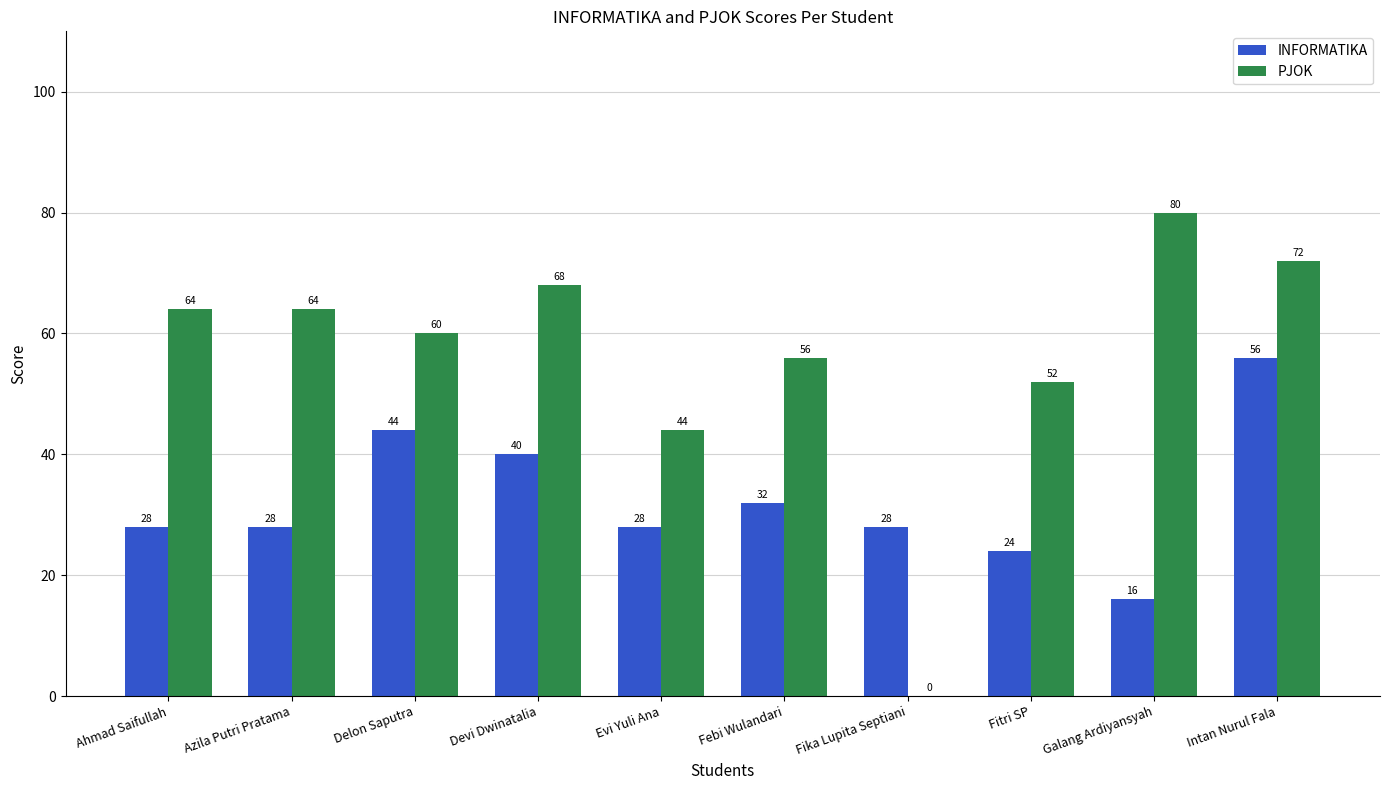

What are all the series names shown in the legend?

INFORMATIKA, PJOK